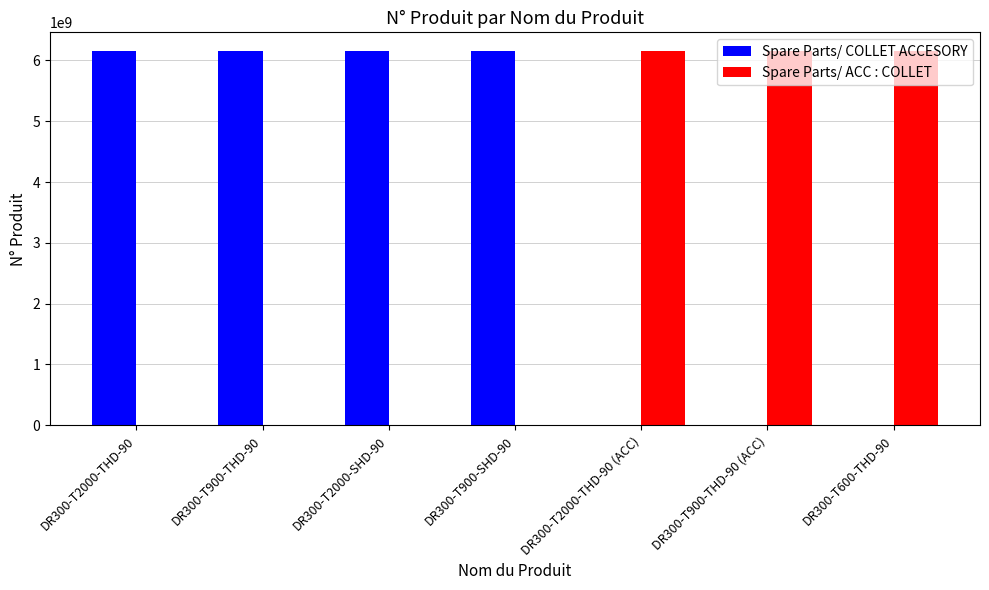

Count the number of categories in the chart.

7